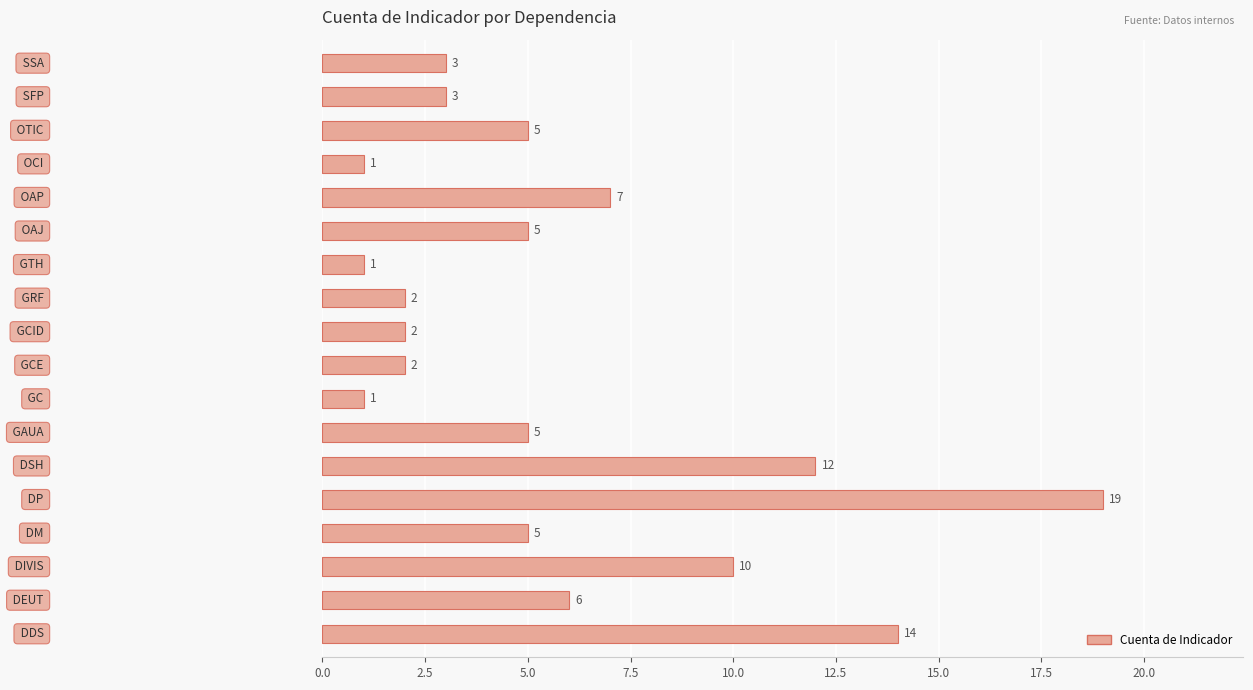

What is the difference between the second highest and second lowest values?

13